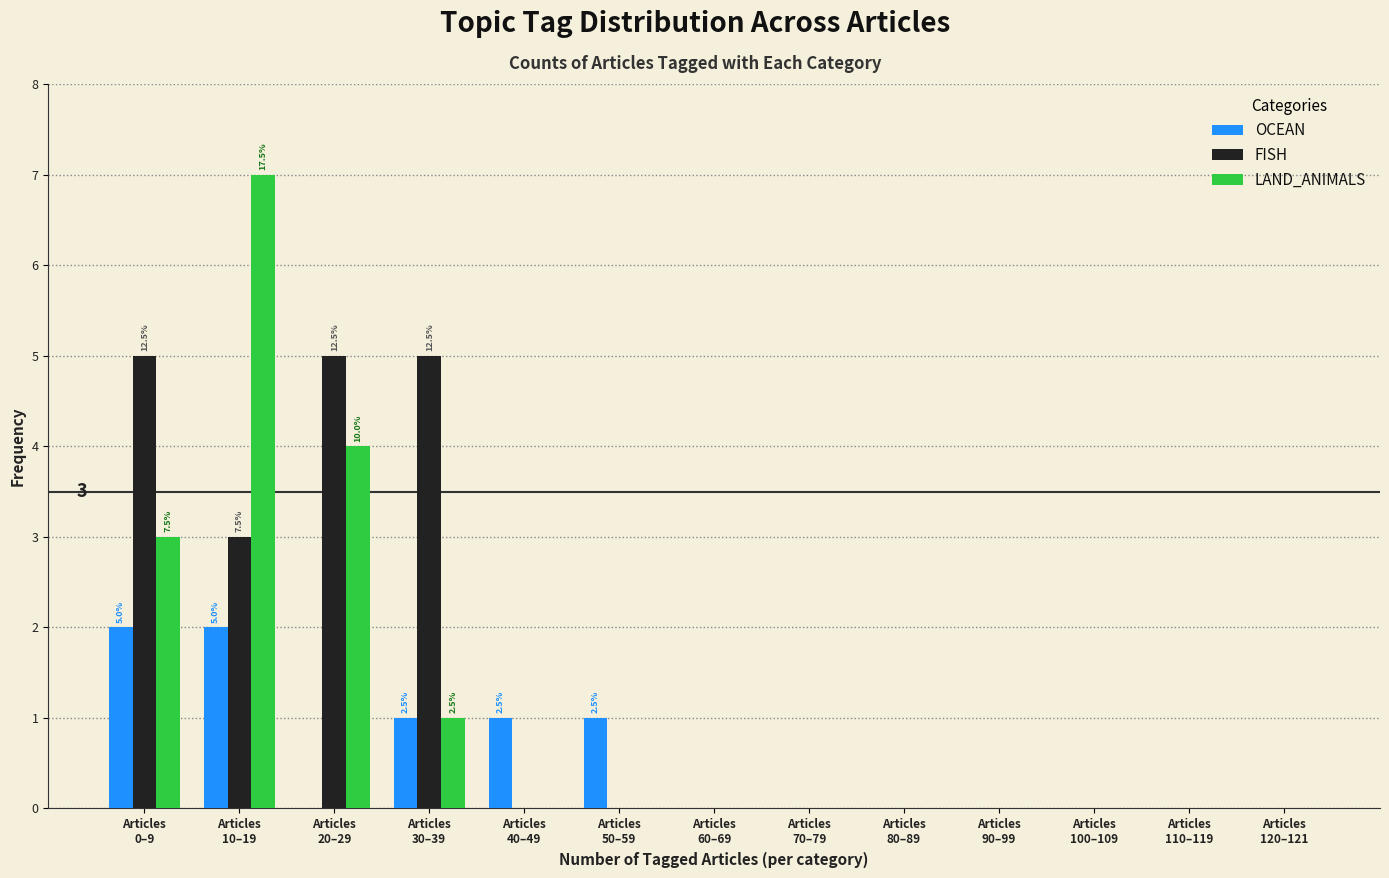

What is the maximum value shown in the chart?

7